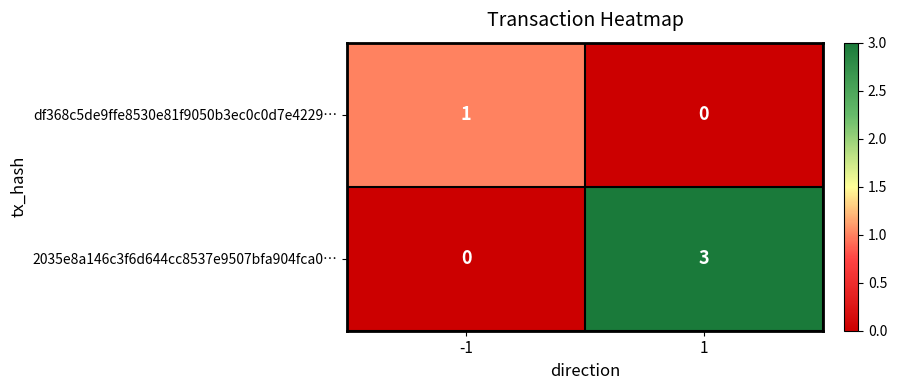

Which series has the largest range (max minus min)?

2035e8a146c3f6d644cc8537e9507bfa904fca0…